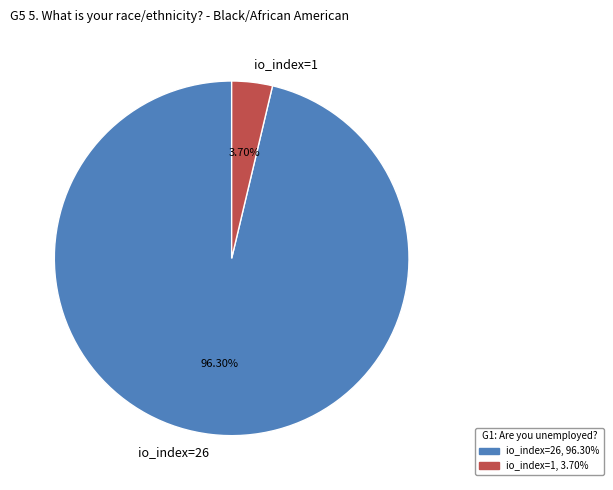

Approximately how many times larger is the value at io_index=26 compared to io_index=1?

26.0